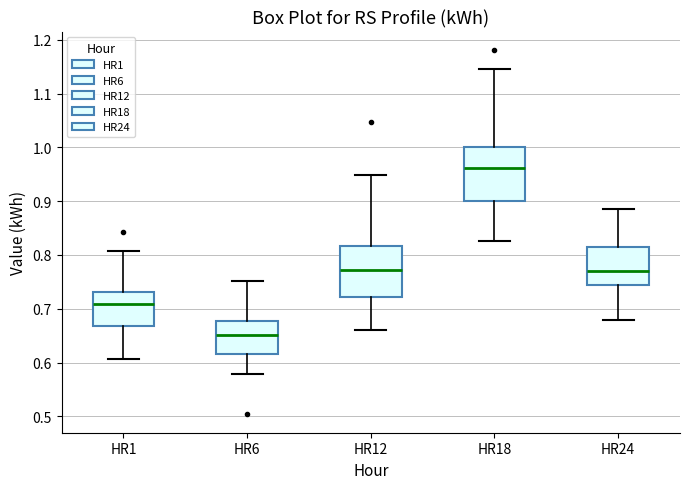

Where does the lower whisker of the box for HR6 end on the y-axis? The values are not printed on the chart, so give them approximately, as read against the axis.

0.58